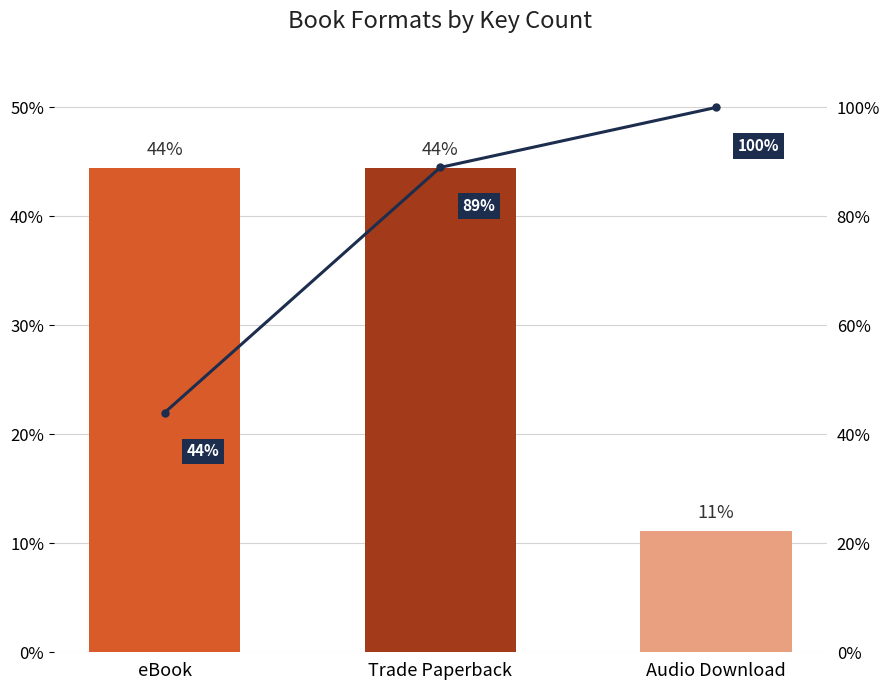

What is the sum of all Cumulative % values?

233.0